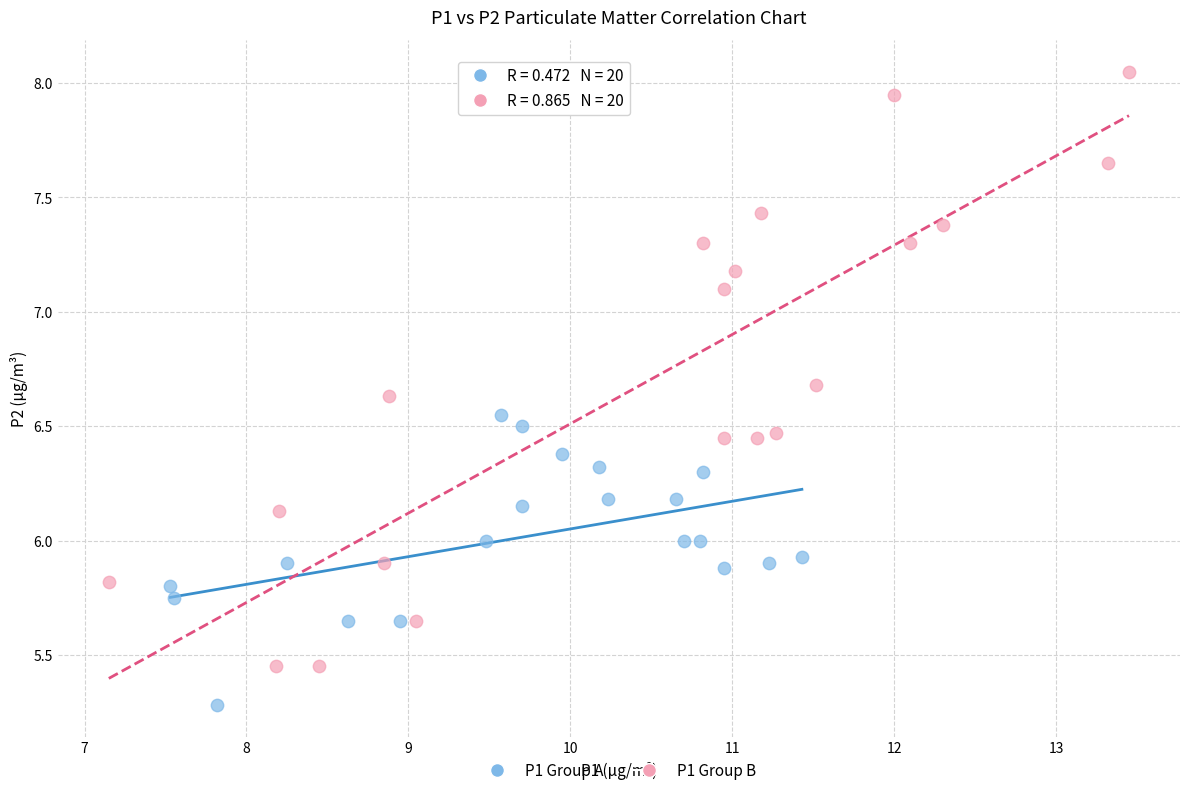

Which series reaches the maximum Y coordinate?

P1 Group B